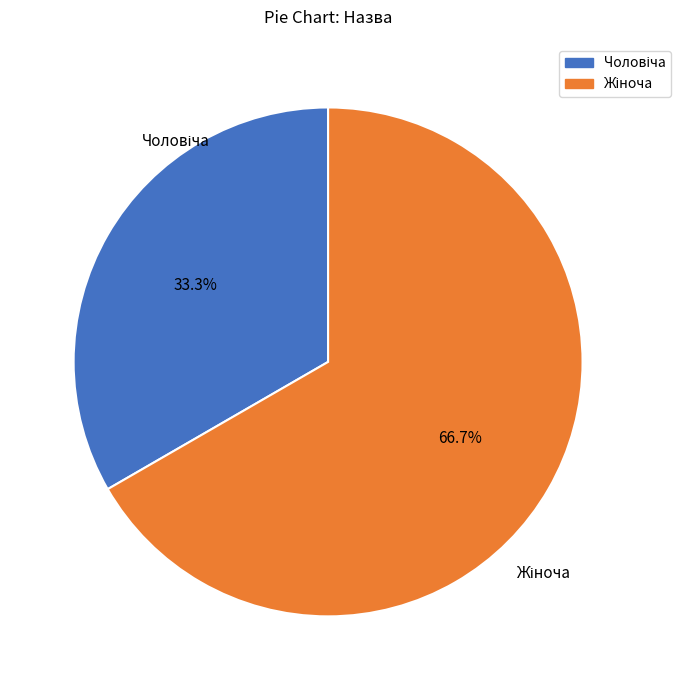

Does any single category account for the majority?

Yes